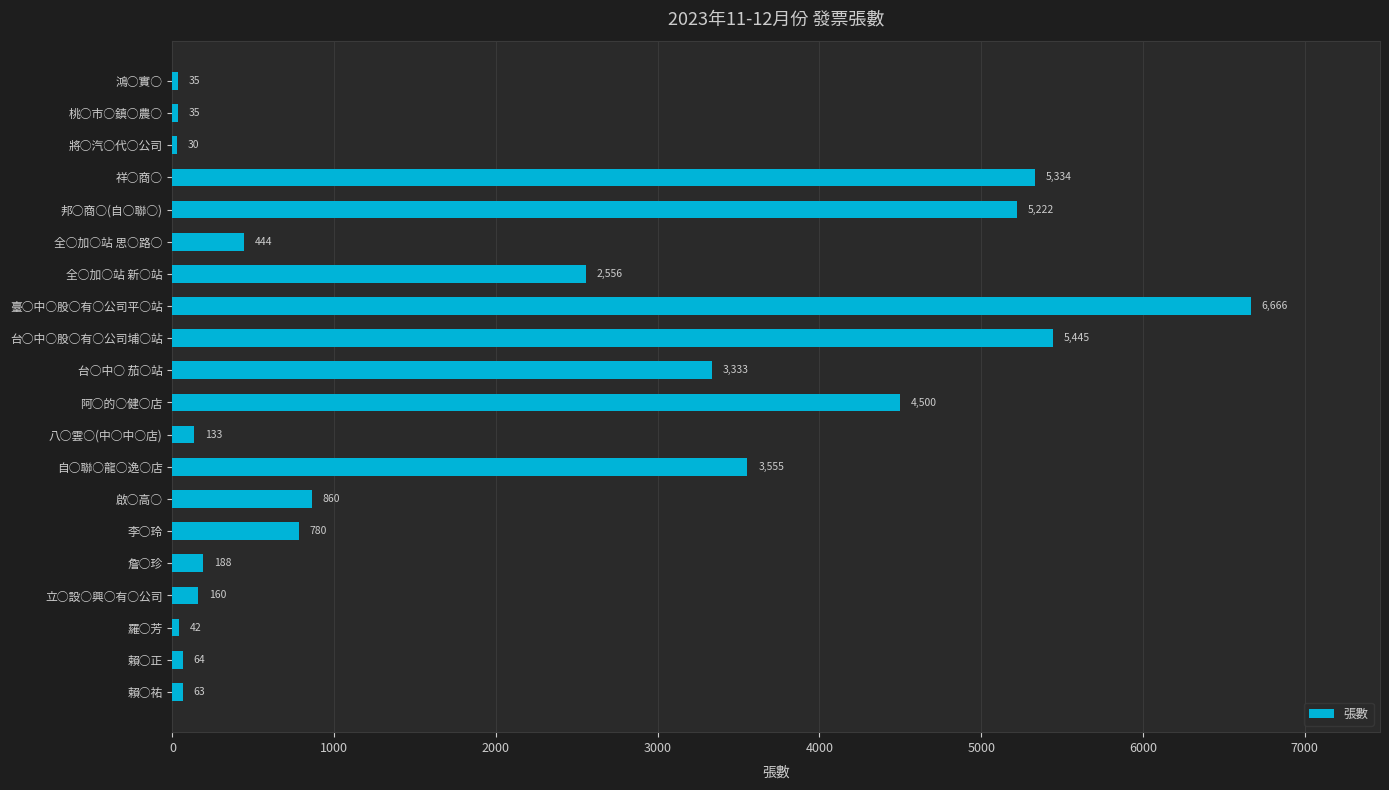

Reading top to bottom, what are all the values shown in this chart?

35	35	30	5334	5222	444	2556	6666	5445	3333	4500	133	3555	860	780	188	160	42	64	63